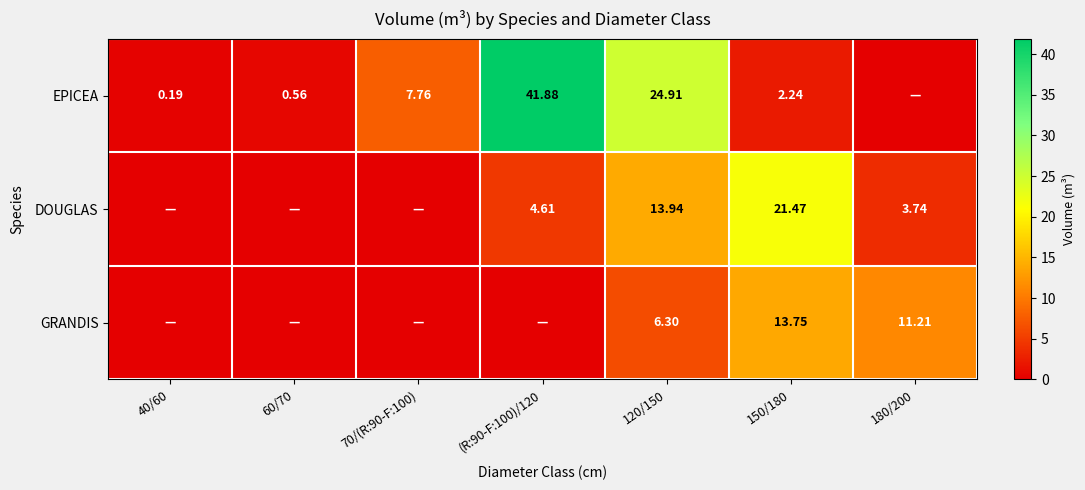

How many values in the EPICEA series are below 2?

3